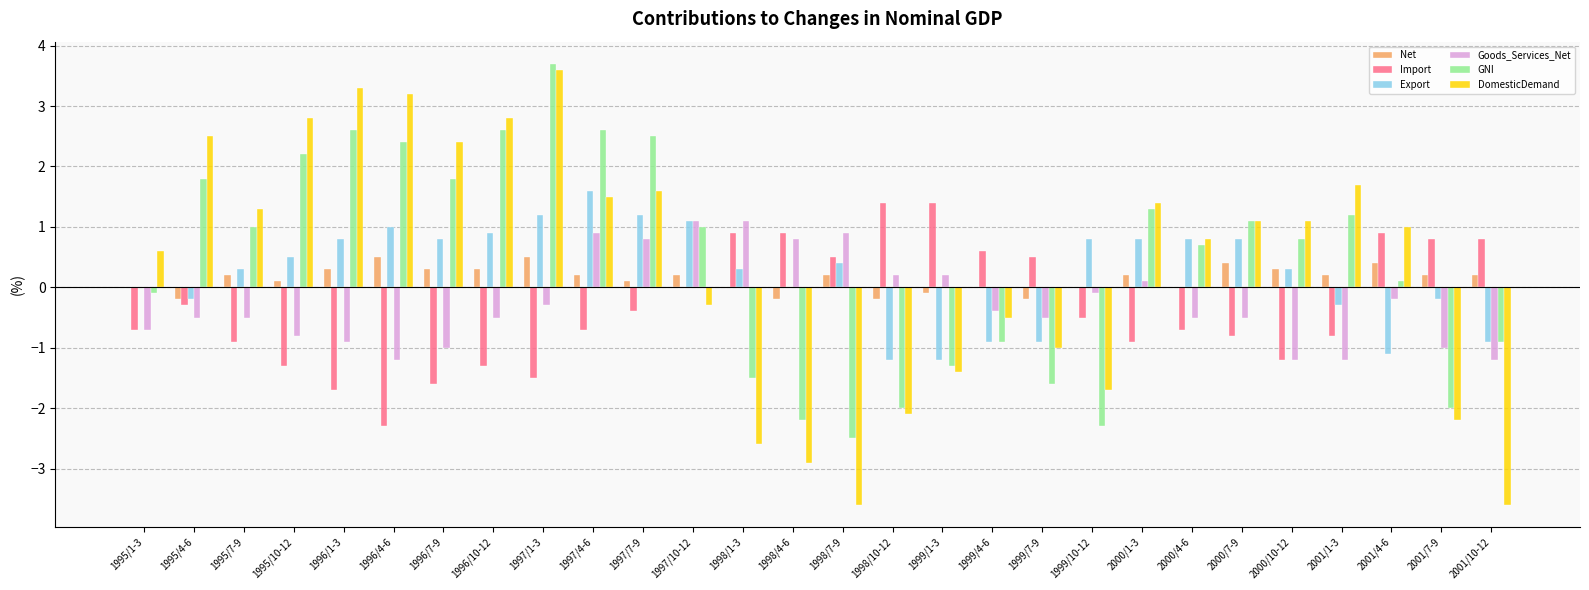

Is the value of GNI at 1999/10-12 greater than the value of Export at 1995/4-6?

No